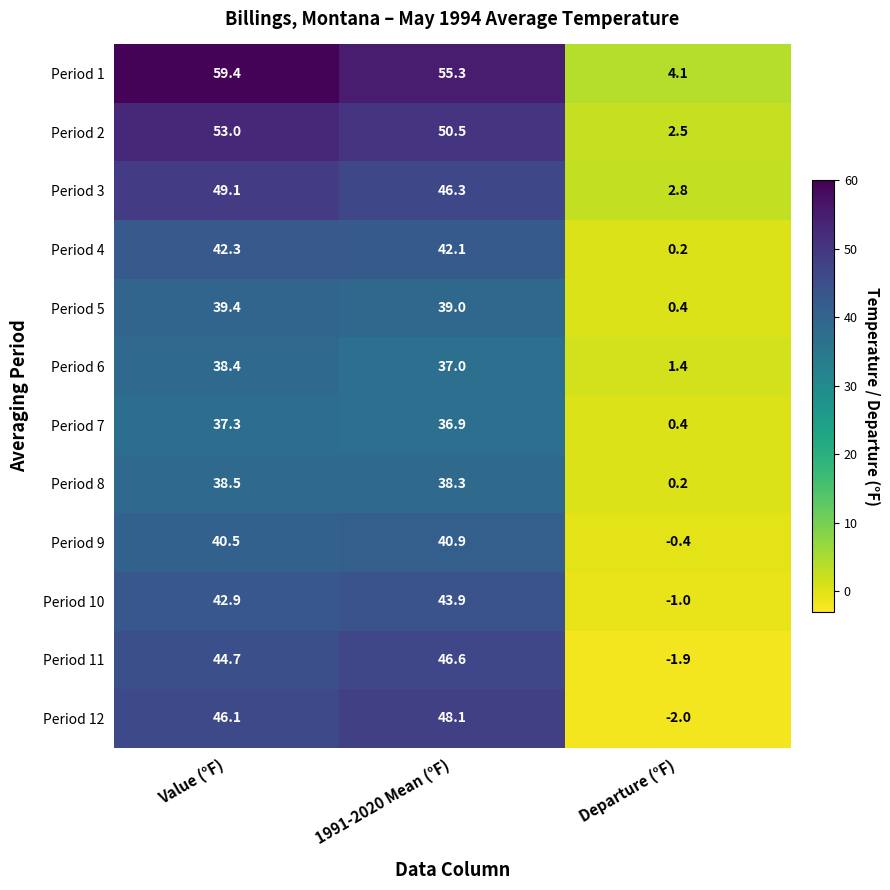

Which label corresponds to the smallest value in the chart?

Departure (°F)